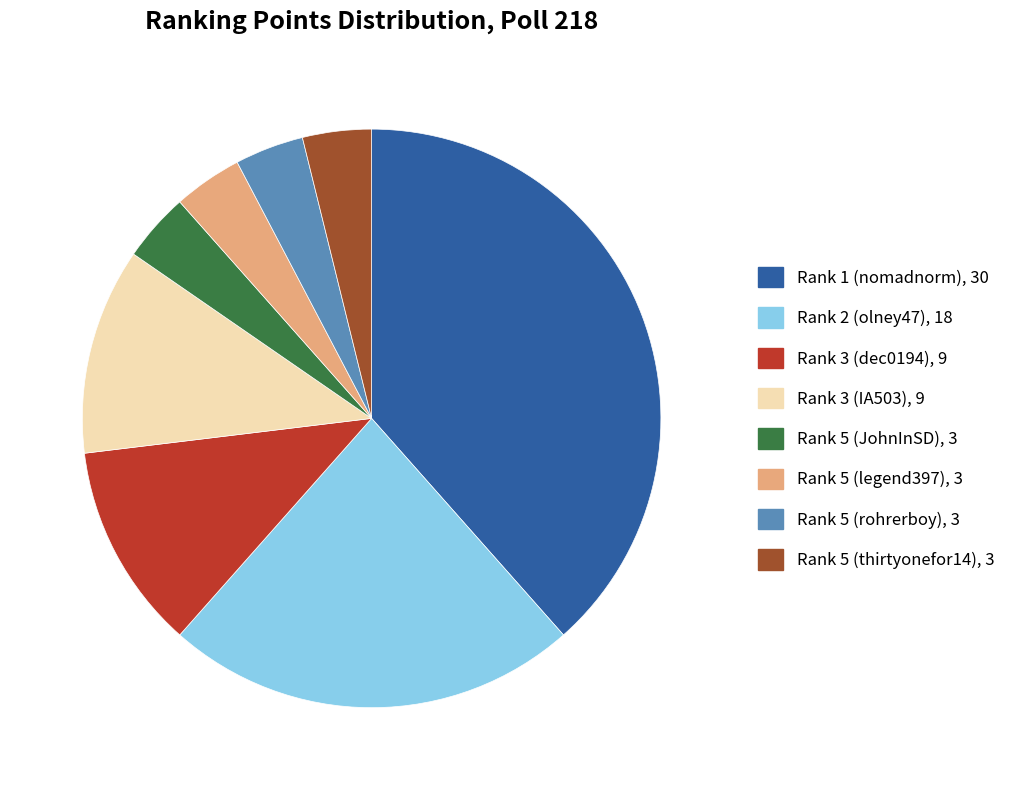

Is there a majority slice in this chart?

No